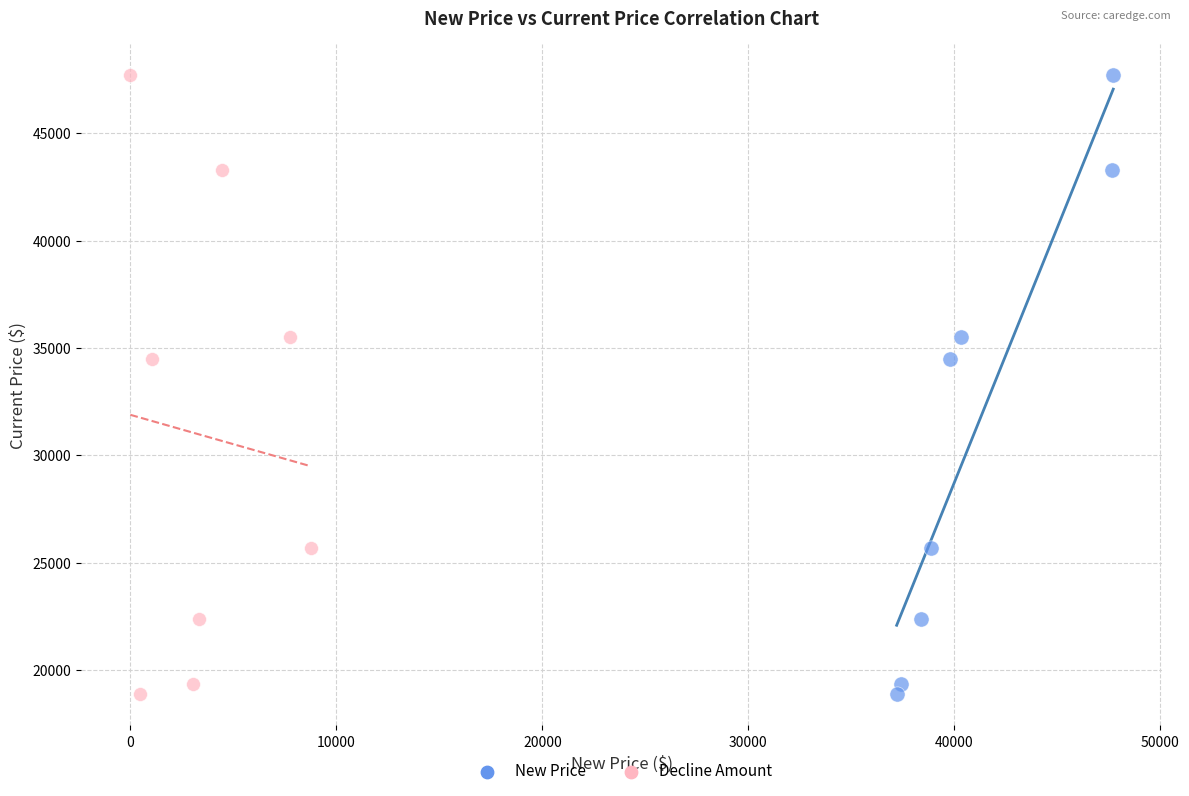

What are all the series names shown in the legend?

New Price, Decline Amount